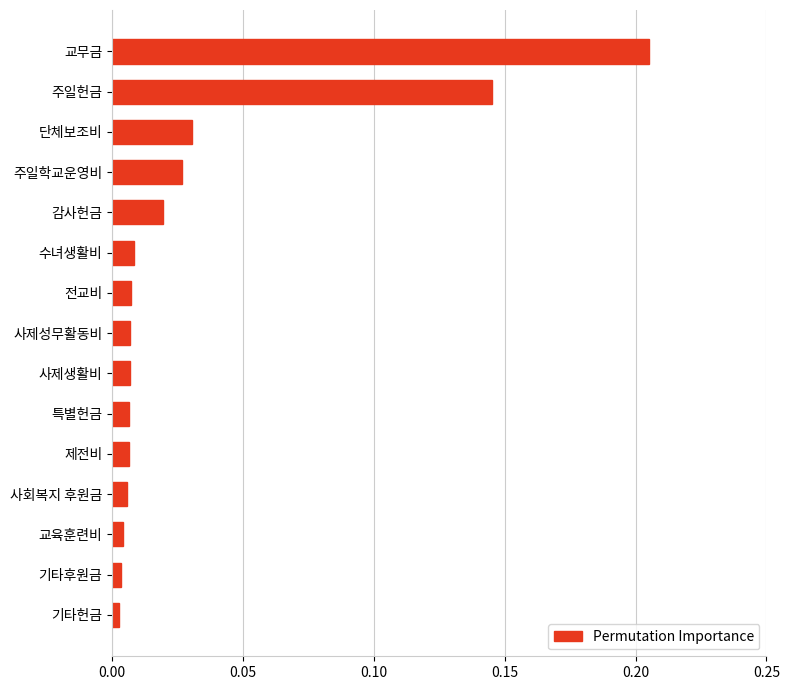

What is the label of the 7th bar from the top?

전교비